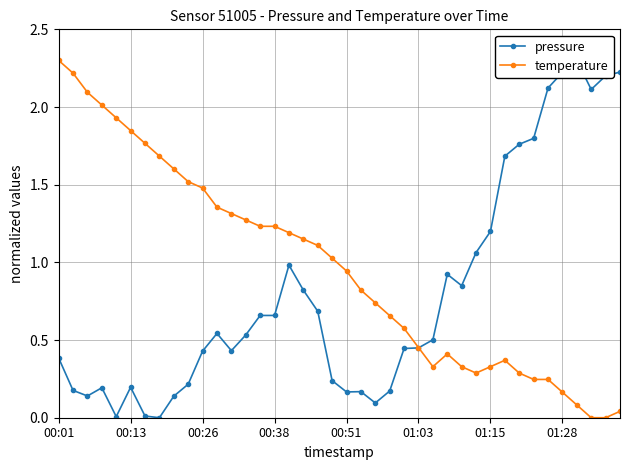

What is the difference between the second highest and minimum values in the pressure series?

2.2